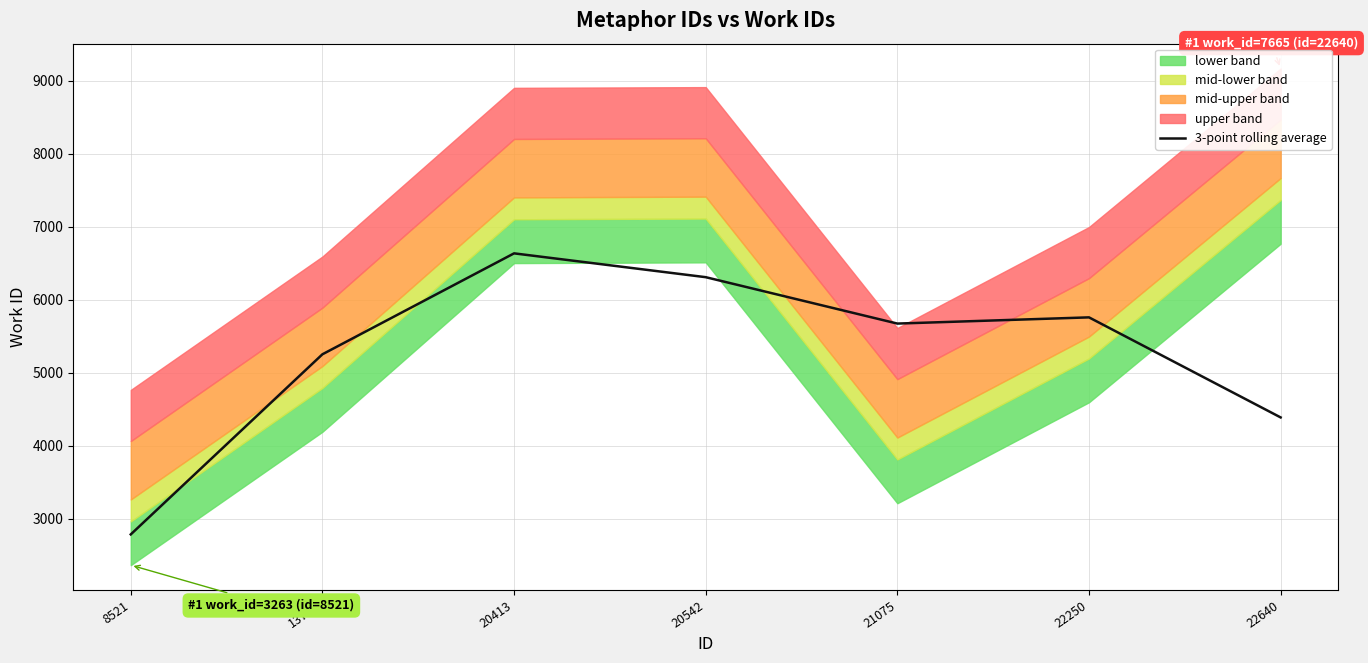

What is the minimum value for 3-point rolling average?

2784.3